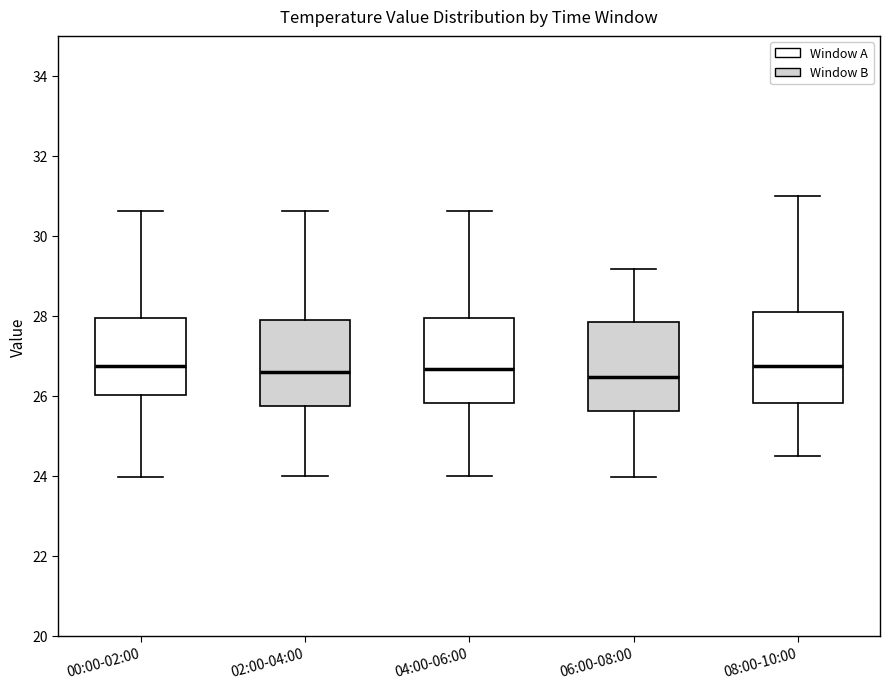

Where is the upper edge of the box for 04:00-06:00 on the y-axis? The values are not printed on the chart, so give them approximately, as read against the axis.

28.0